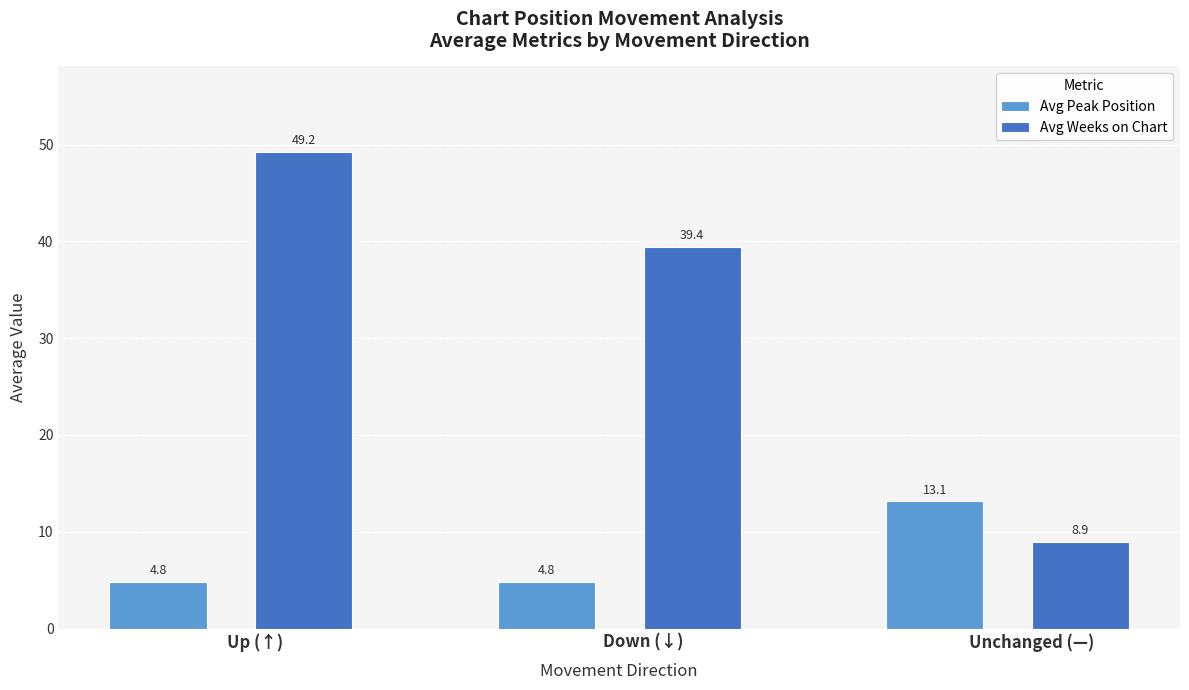

Rank the series by their maximum value, from highest to lowest.

Avg Weeks on Chart, Avg Peak Position